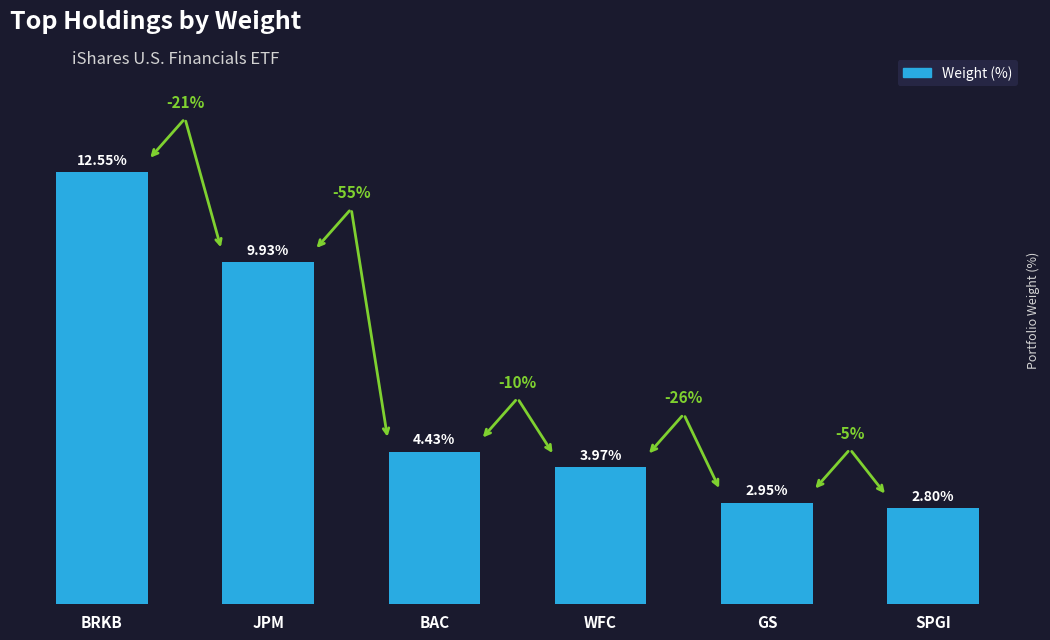

Which has a higher value, WFC or SPGI?

WFC